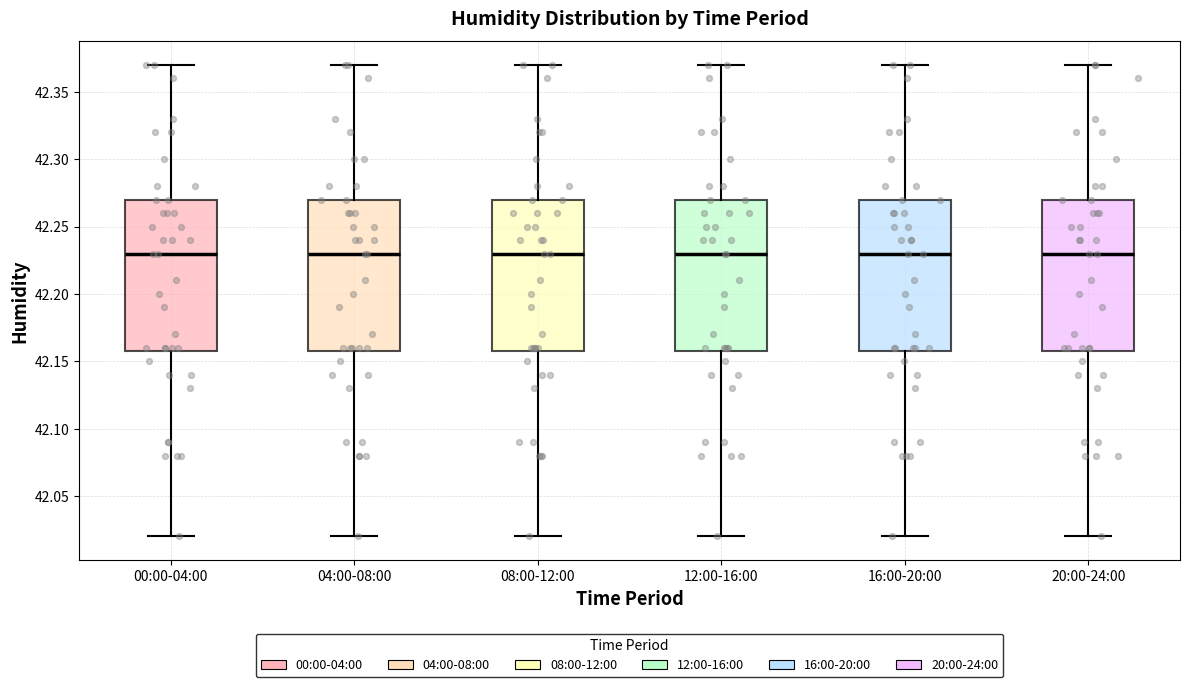

Reading left to right, transcribe this box plot: for each box, give where its median line is, the range the box spans, and where its two whiskers end, as read against the y-axis. The values are not printed on the chart, so give them approximately, as read against the axis.

00:00-04:00: median 42.23, box 42.16 to 42.27, whiskers 42.02 to 42.37
04:00-08:00: median 42.23, box 42.16 to 42.27, whiskers 42.02 to 42.37
08:00-12:00: median 42.23, box 42.16 to 42.27, whiskers 42.02 to 42.37
12:00-16:00: median 42.23, box 42.16 to 42.27, whiskers 42.02 to 42.37
16:00-20:00: median 42.23, box 42.16 to 42.27, whiskers 42.02 to 42.37
20:00-24:00: median 42.23, box 42.16 to 42.27, whiskers 42.02 to 42.37